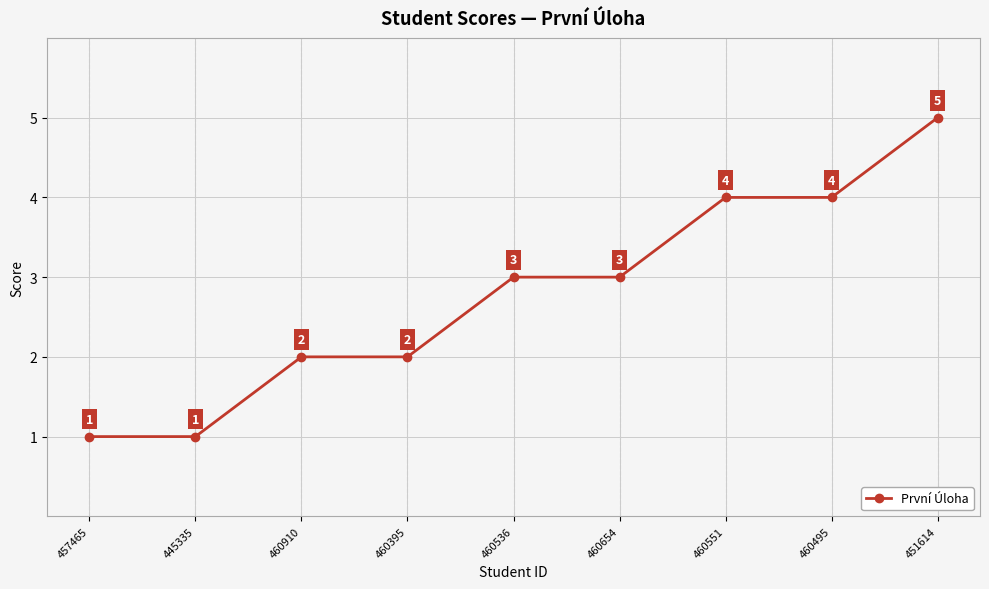

Reading left to right, what are all the values shown in this chart?

1	1	2	2	3	3	4	4	5